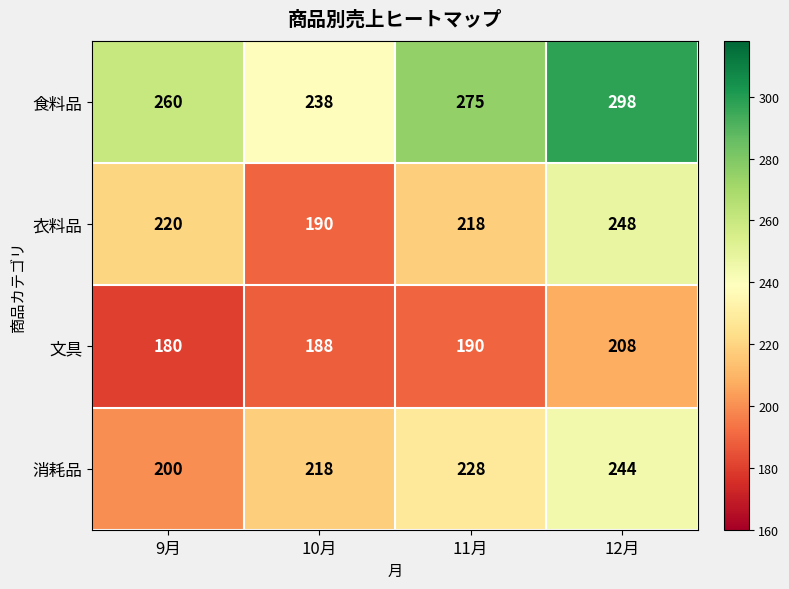

The value of 消耗品 at 12月 is 345. True or false?

False